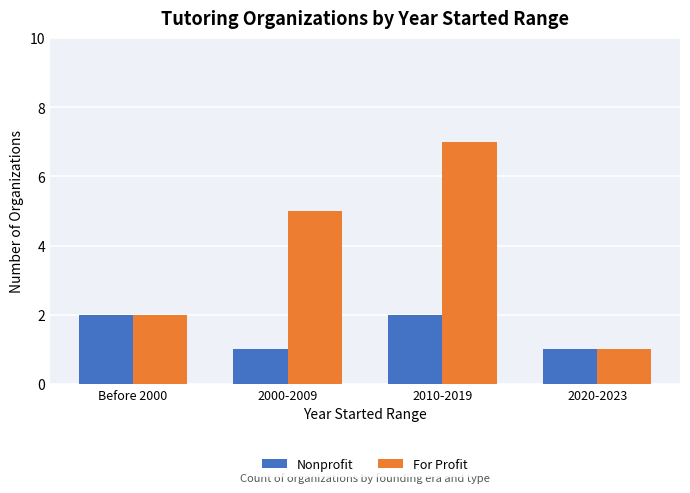

Which series changed the most between Before 2000 and 2000-2009?

For Profit